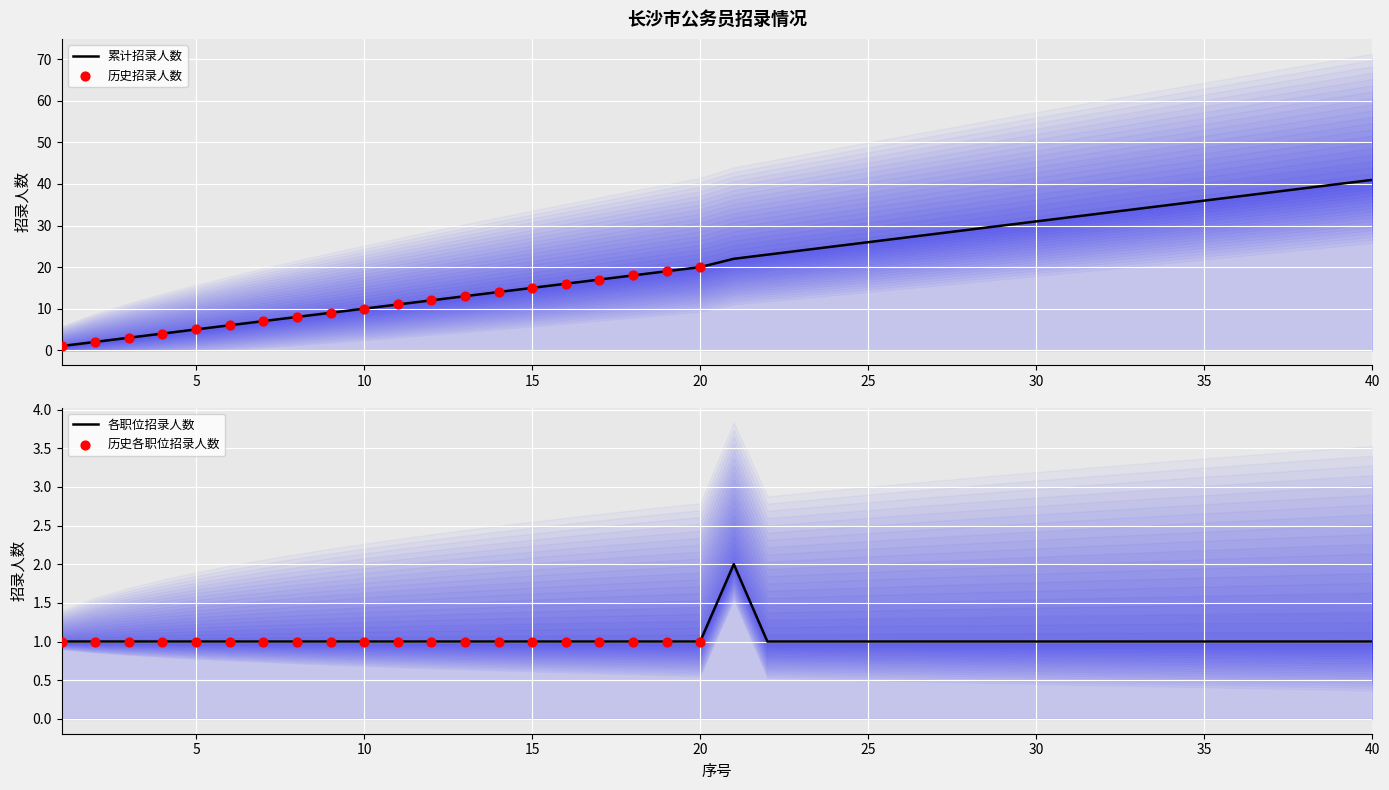

Is the value of 招录人数 at 40 greater than the value of 累计招录 at 38?

No